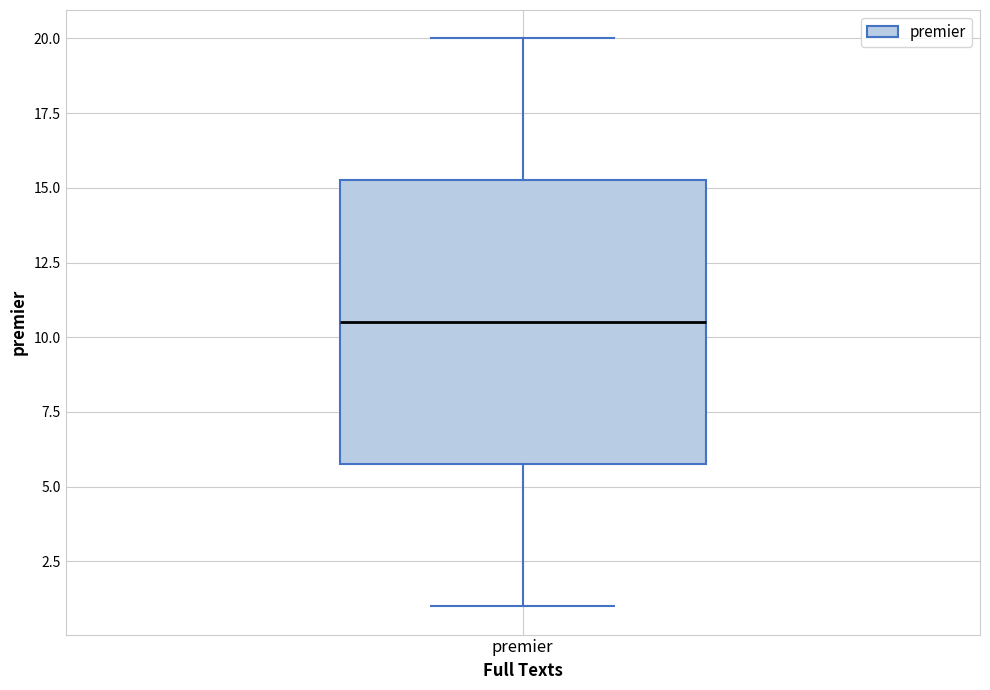

Transcribe this box plot: give where the median line is, the range the box spans, and where the two whiskers end, as read against the y-axis. The values are not printed on the chart, so give them approximately, as read against the axis.

median 10.5, box 6.0 to 15.5, whiskers 1.0 to 20.0